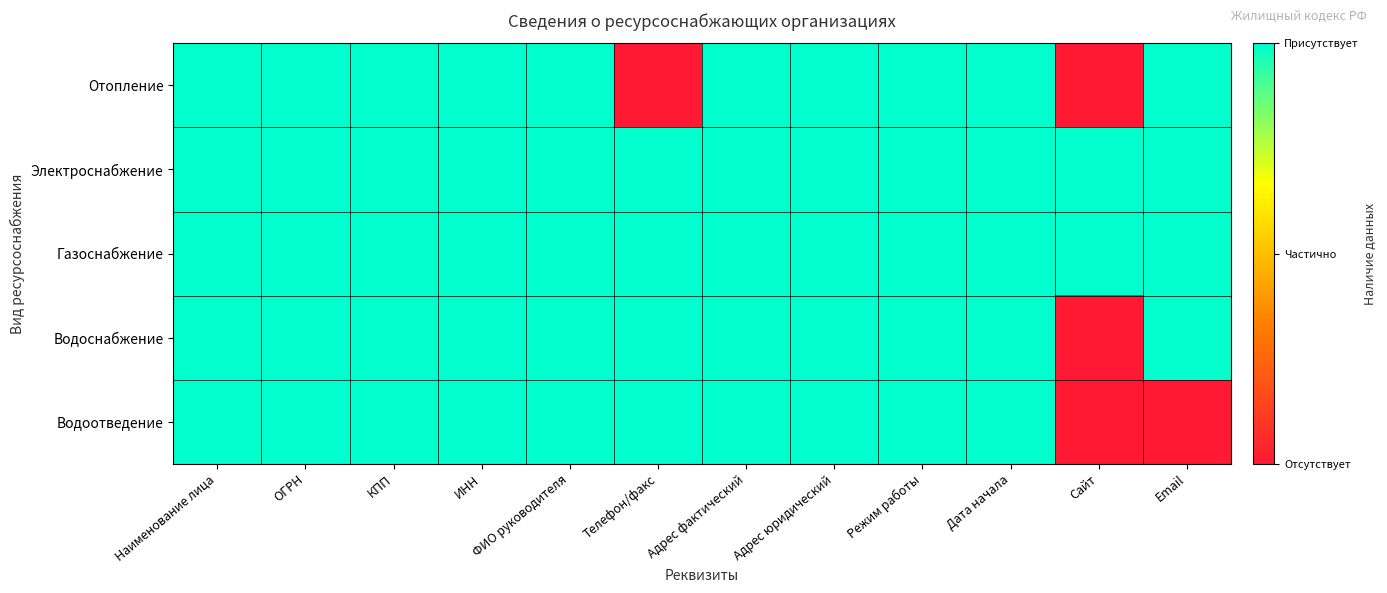

Reading left to right, transcribe all the data shown in this chart.

Отопление: Наименование лица=1	ОГРН=1	КПП=1	ИНН=1	ФИО руководителя=1	Телефон/факс=0	Адрес фактический=1	Адрес юридический=1	Режим работы=1	Дата начала=1	Сайт=0	Email=1
Электроснабжение: Наименование лица=1	ОГРН=1	КПП=1	ИНН=1	ФИО руководителя=1	Телефон/факс=1	Адрес фактический=1	Адрес юридический=1	Режим работы=1	Дата начала=1	Сайт=1	Email=1
Газоснабжение: Наименование лица=1	ОГРН=1	КПП=1	ИНН=1	ФИО руководителя=1	Телефон/факс=1	Адрес фактический=1	Адрес юридический=1	Режим работы=1	Дата начала=1	Сайт=1	Email=1
Водоснабжение: Наименование лица=1	ОГРН=1	КПП=1	ИНН=1	ФИО руководителя=1	Телефон/факс=1	Адрес фактический=1	Адрес юридический=1	Режим работы=1	Дата начала=1	Сайт=0	Email=1
Водоотведение: Наименование лица=1	ОГРН=1	КПП=1	ИНН=1	ФИО руководителя=1	Телефон/факс=1	Адрес фактический=1	Адрес юридический=1	Режим работы=1	Дата начала=1	Сайт=0	Email=0